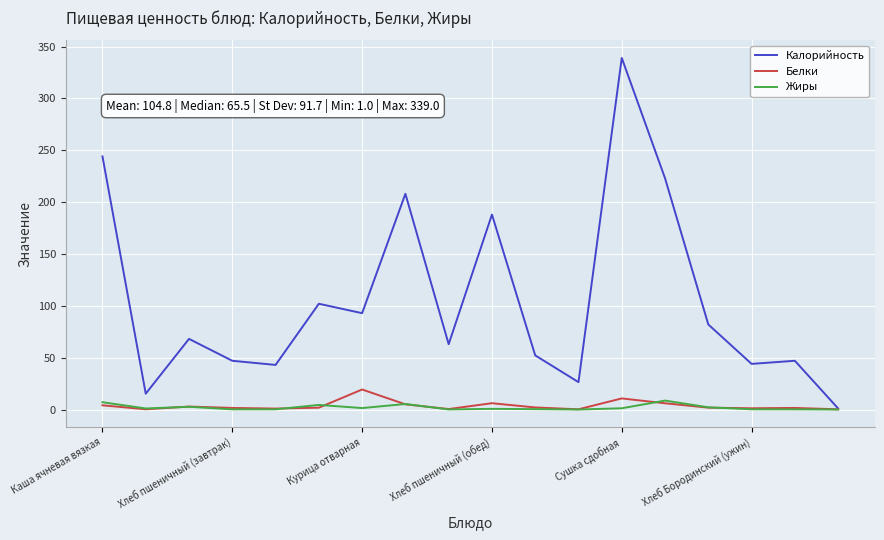

Which series has the widest spread of values?

Калорийность